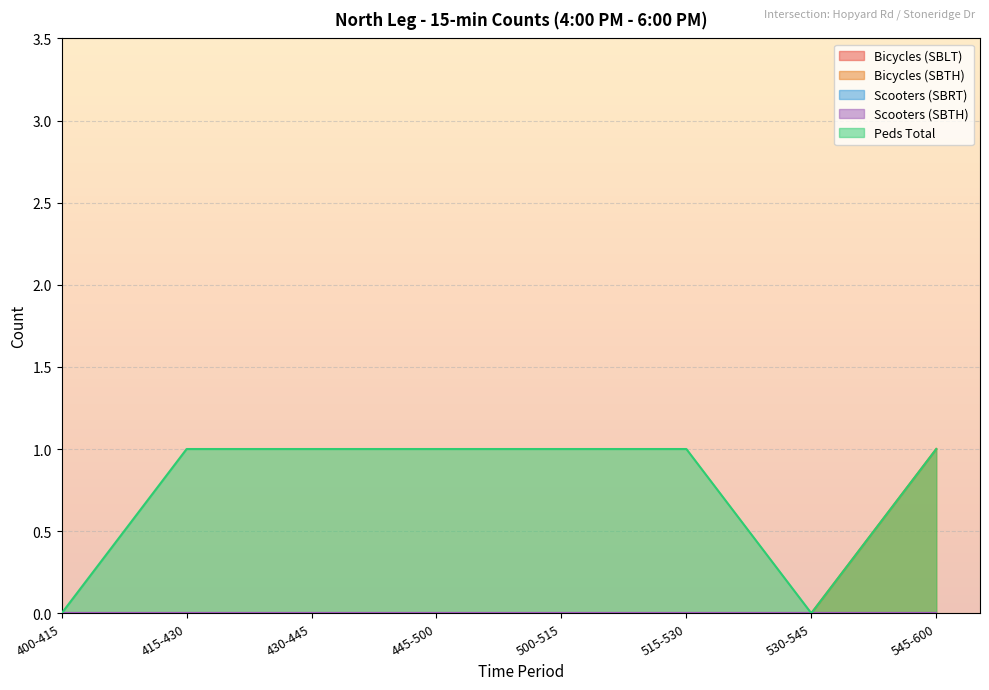

True or false: Scooters (SBTH) has more than 2 interior local peaks.

False